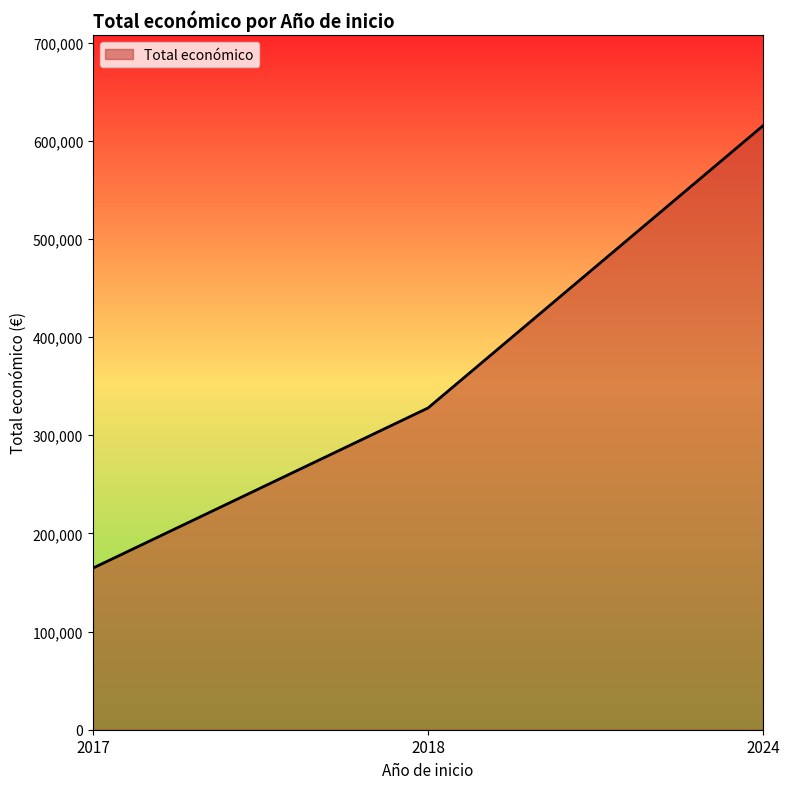

What is the difference between the maximum and minimum values?

450775